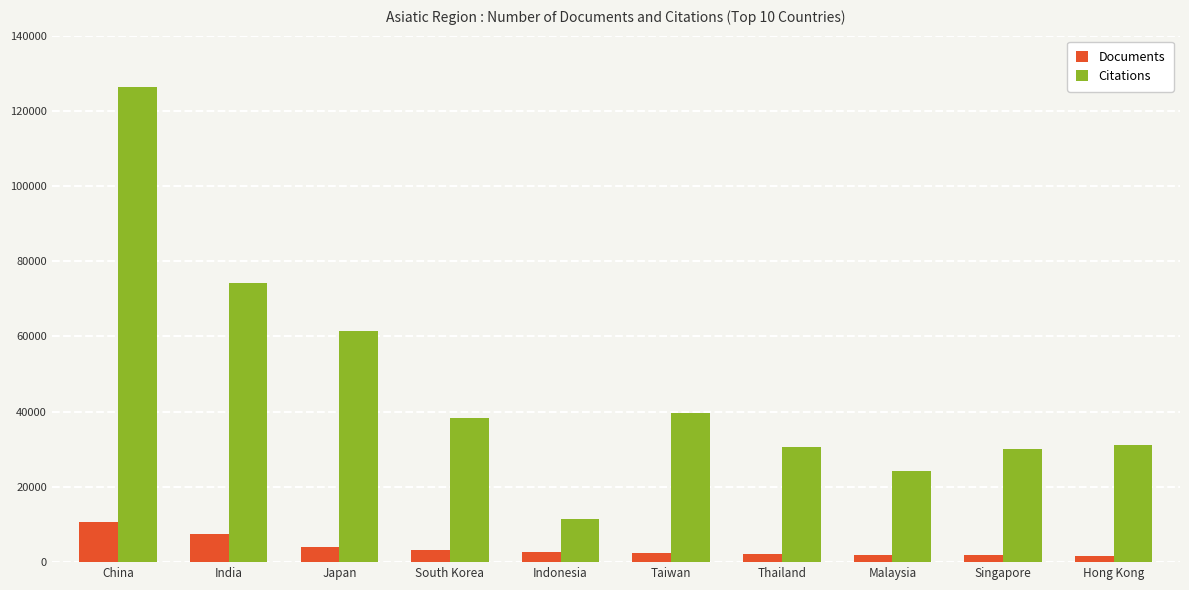

At which label does Citations reach its peak?

China